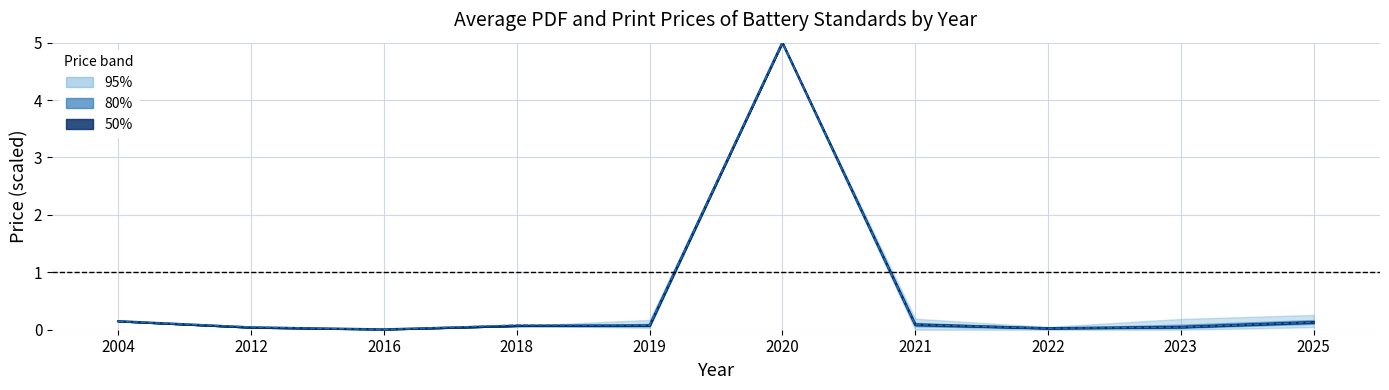

Is it true that Avg Price (PDF) equals 8.2 at 2020?

False